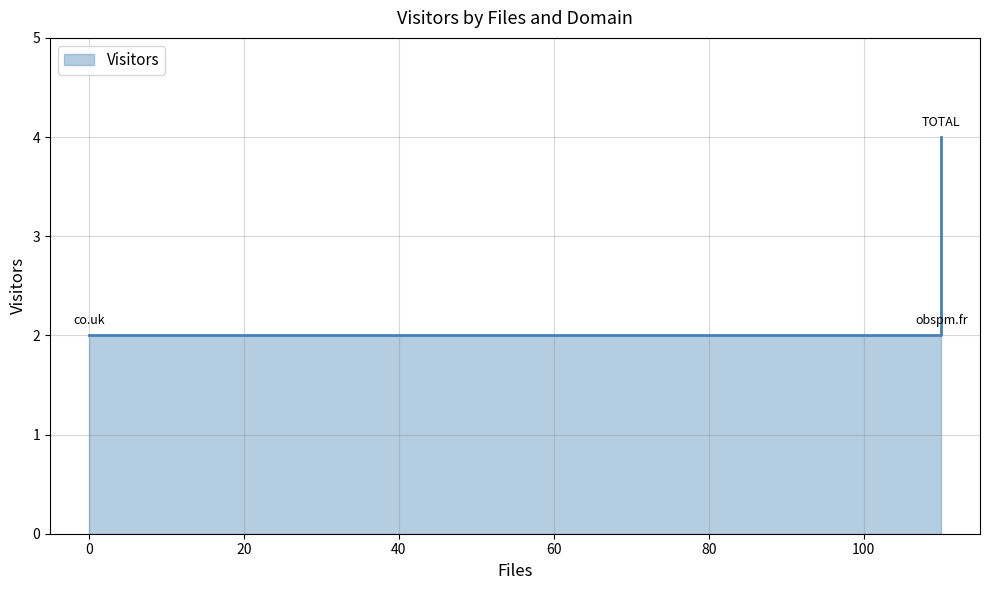

How many data points does each series have?

3